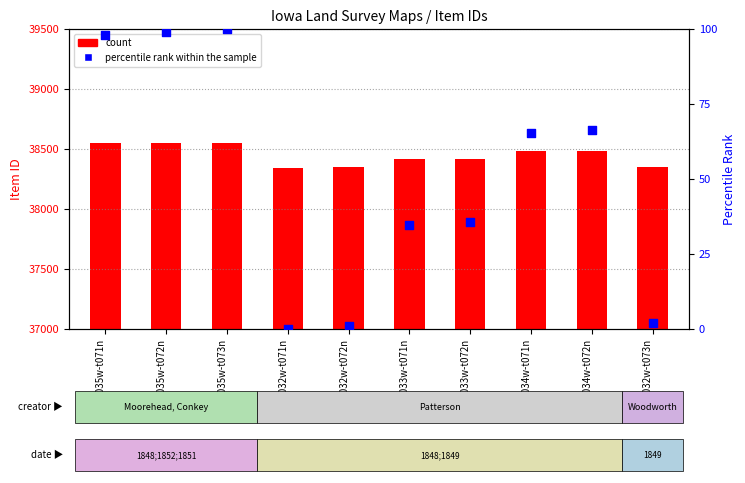

What are all the series names shown in the legend?

count, percentile rank within the sample